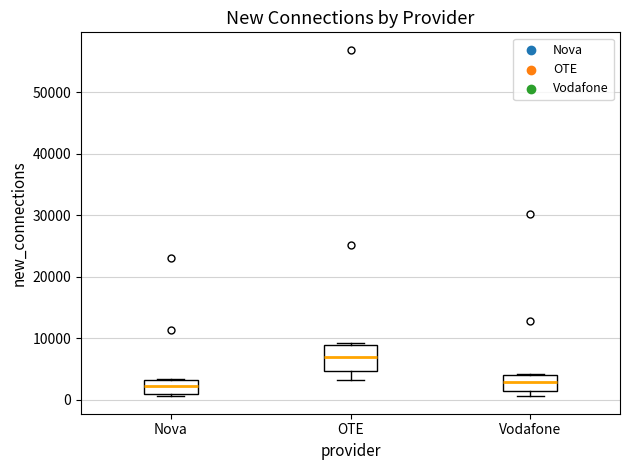

Reading left to right, transcribe this box plot: for each box, give where its median line is, the range the box spans, and where its two whiskers end, as read against the y-axis. The values are not printed on the chart, so give them approximately, as read against the axis.

Nova: median 2000, box 1000 to 3000, whiskers 1000 (just below the box's lower edge) to 3000
OTE: median 7000, box 5000 to 9000, whiskers 3000 to 9000 (just above the box's upper edge)
Vodafone: median 3000, box 1000 to 4000, whiskers 1000 (just below the box's lower edge) to 4000